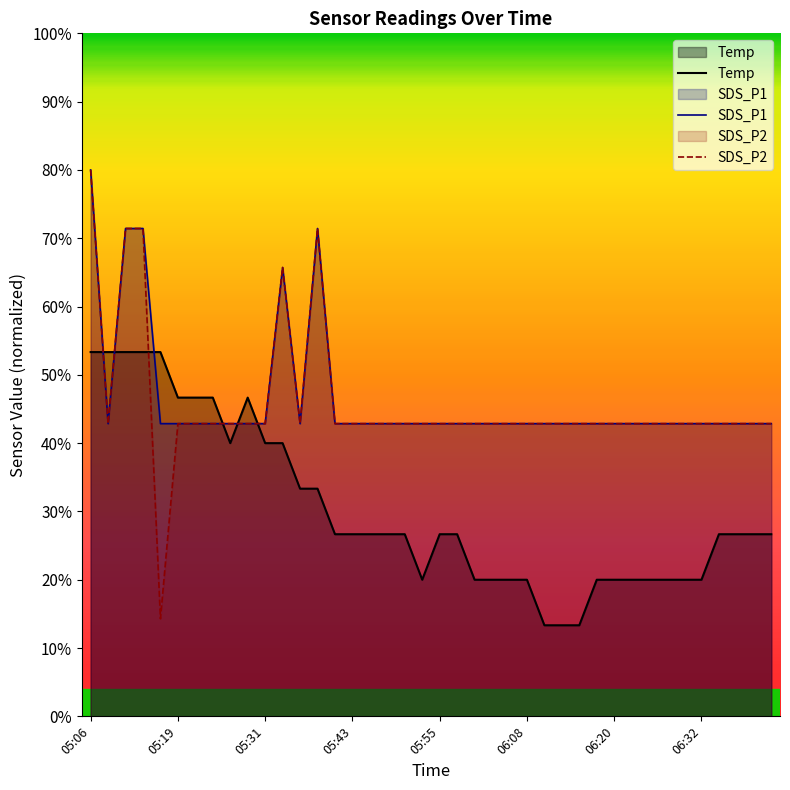

What is the greatest value displayed?

0.8